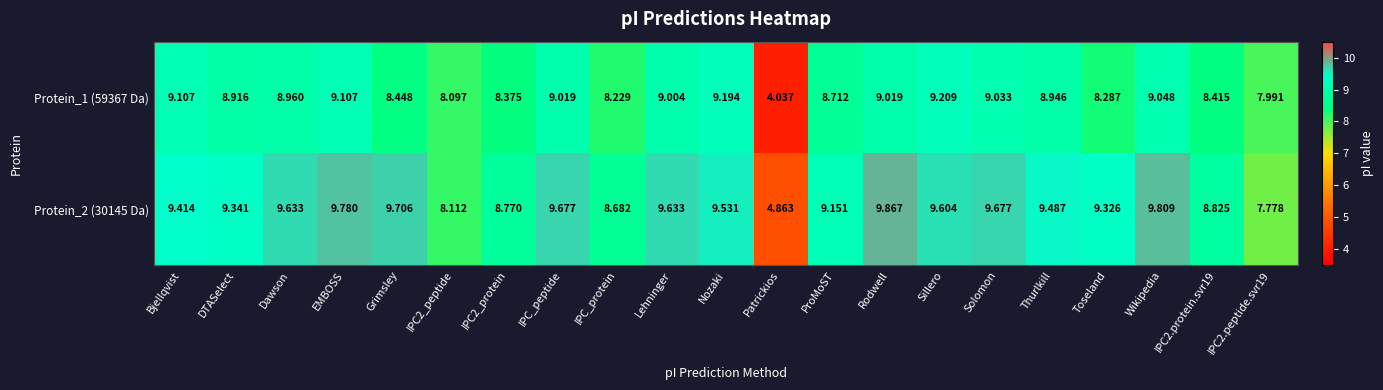

At how many categories does at least one series exceed 7?

20